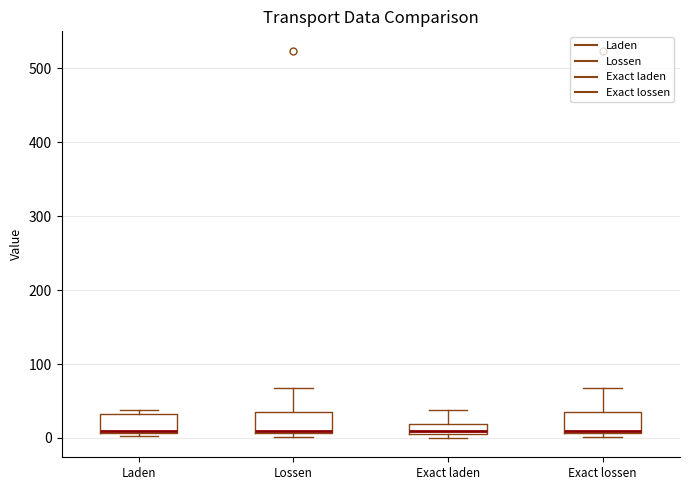

Where is the upper edge of the box for Lossen on the y-axis? The values are not printed on the chart, so give them approximately, as read against the axis.

40